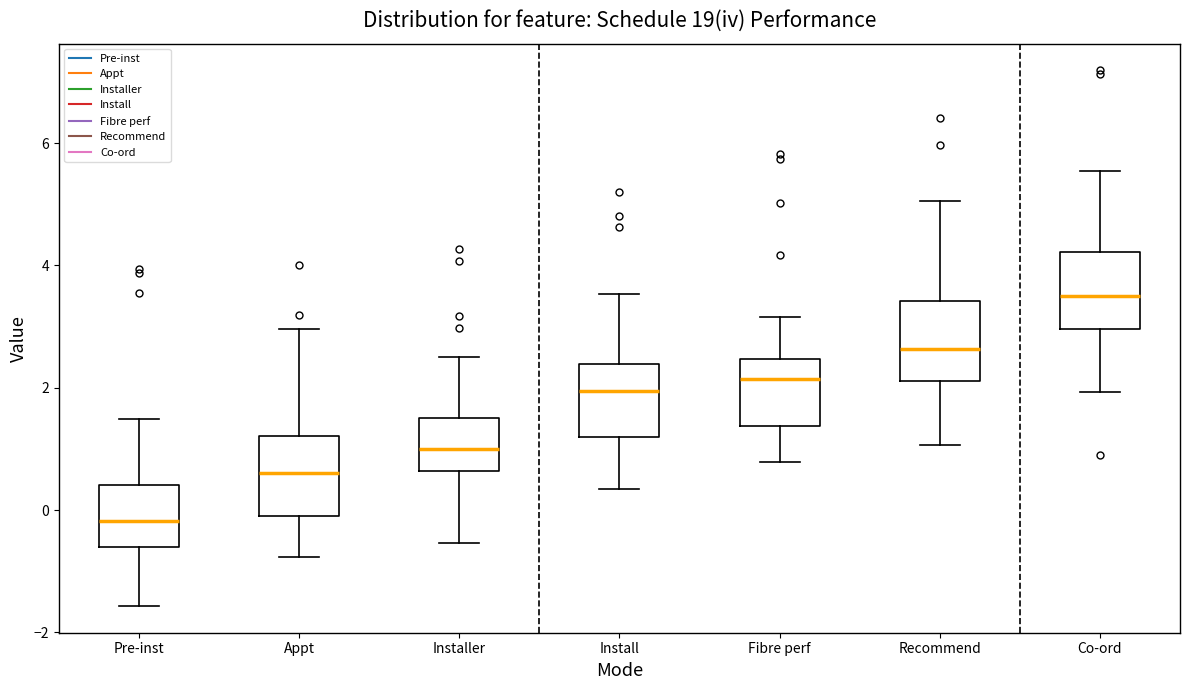

Which box's median line is the lowest?

Pre-inst